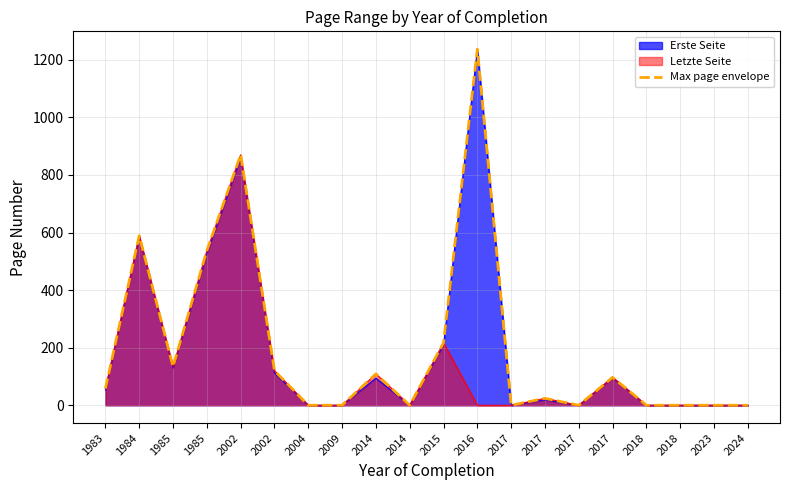

True or false: the data shows 97 at 2017.

True